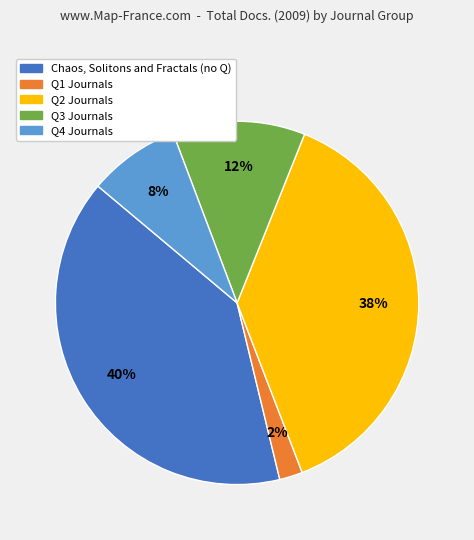

To the nearest percent, what is the average slice percentage?

20%